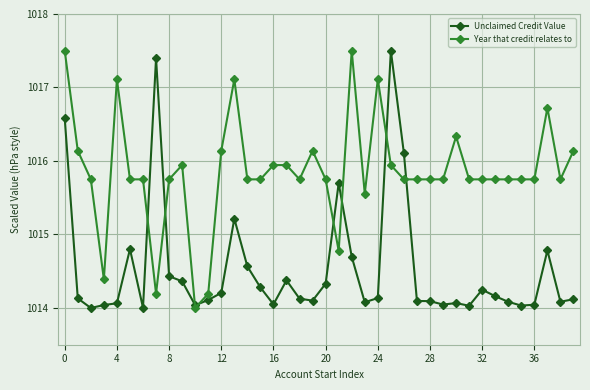

True or false: Unclaimed Credit Value has more than 2 interior local peaks.

True